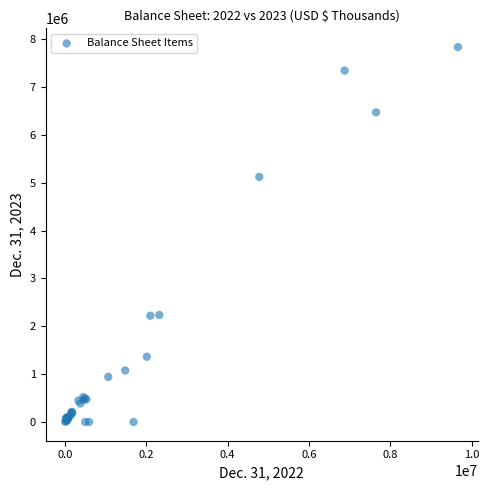

What Y value in the scatter plot is closest to 3916579?

5120910